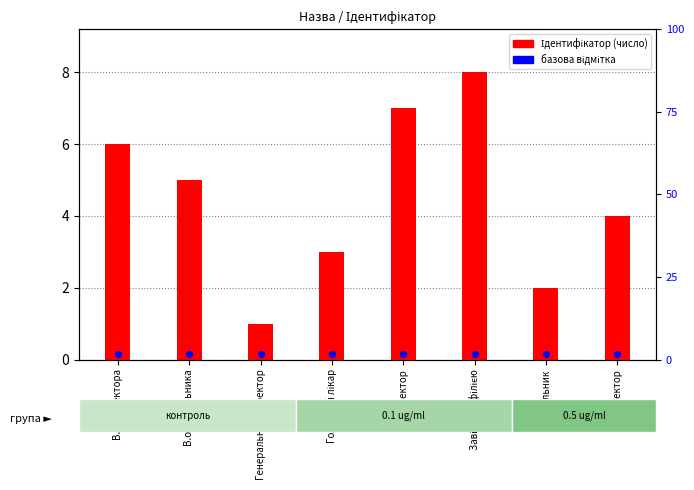

Which has a higher value, Завідувач філією or В.о. директора?

Завідувач філією